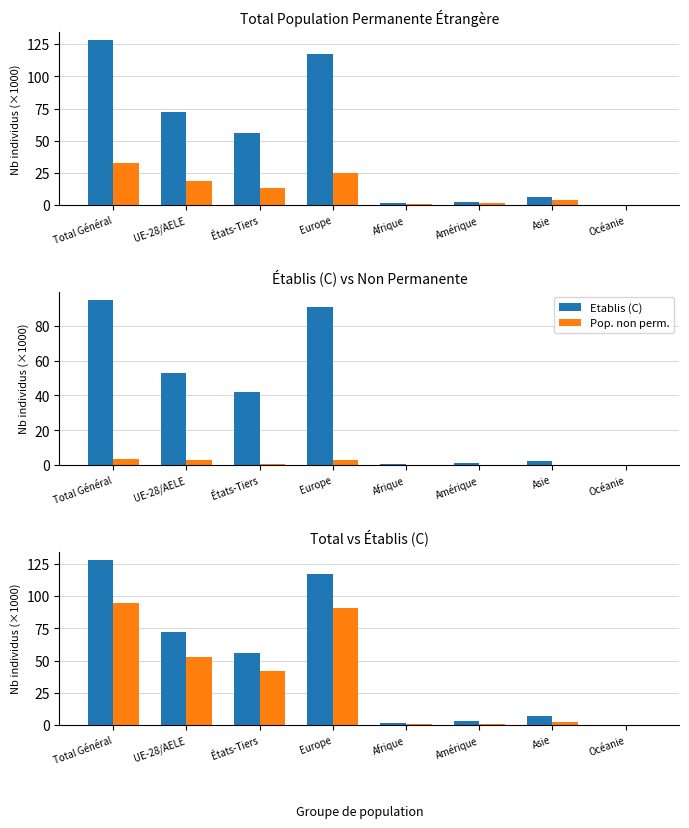

What is the value of the Total pop. perm. bar at the 2nd from the left?

72.3